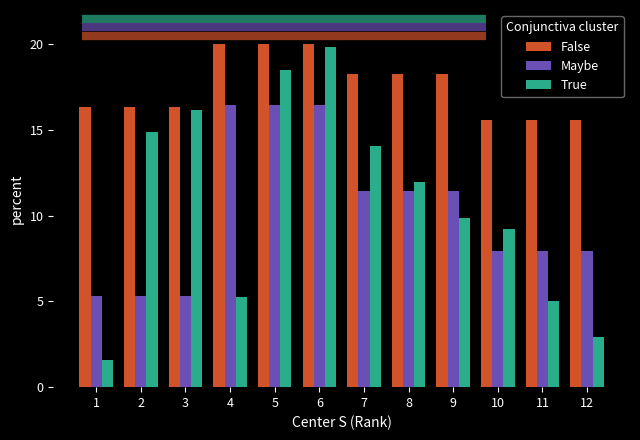

What is the sum of all False values?

210.5